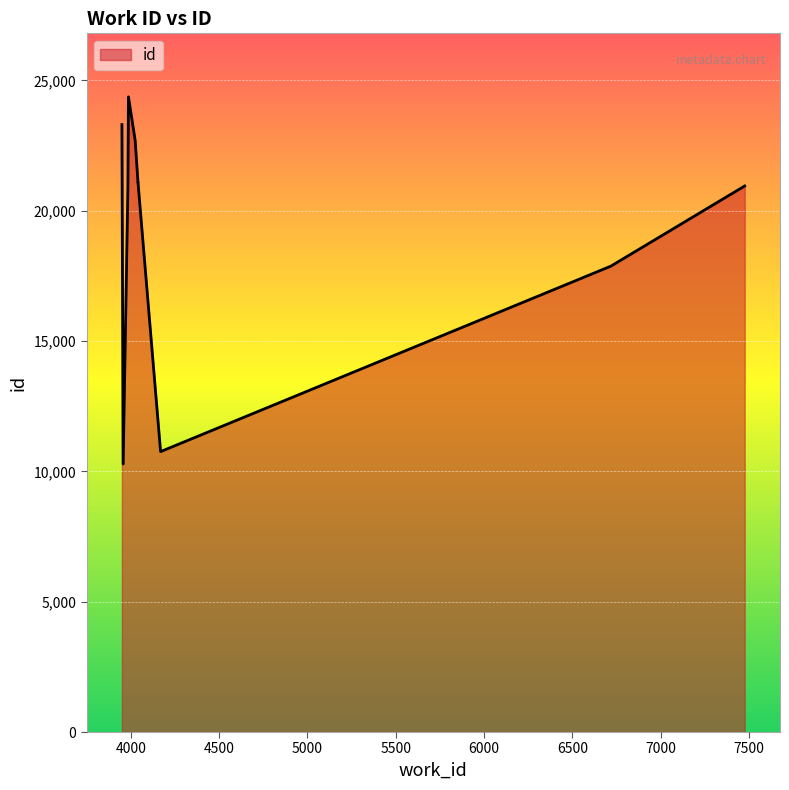

Is it true that the value at 7476 is 20952?

True